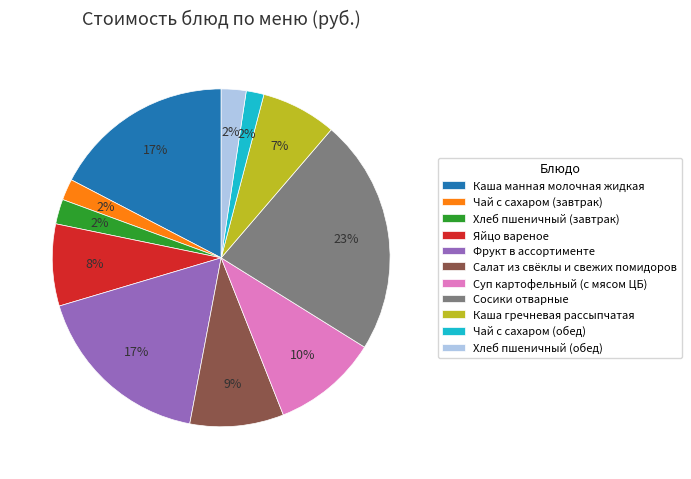

To the nearest percent, what percentage of the pie is Суп картофельный (с мясом ЦБ)?

10%